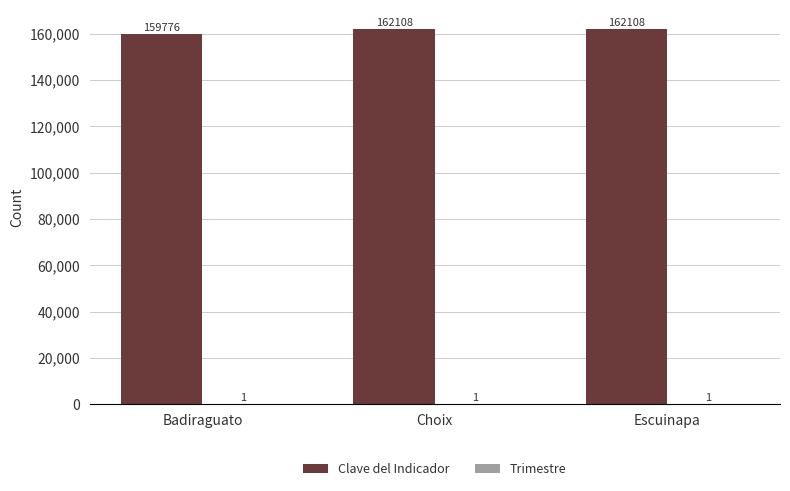

What is the maximum value shown in the chart?

162108